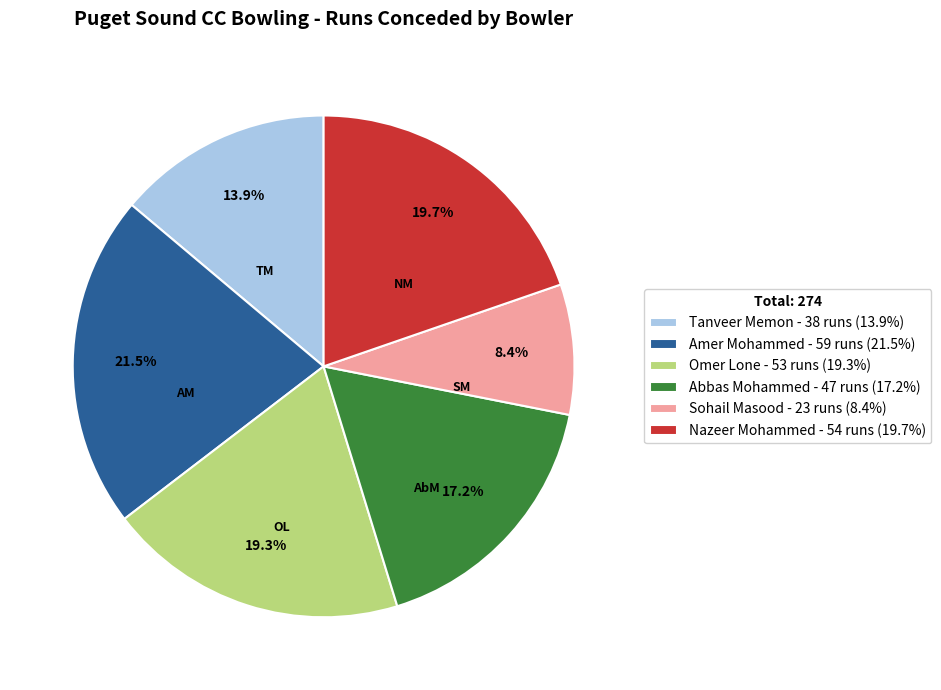

Approximately how many times larger is the value at Abbas Mohammed - 47 runs (17.2%) compared to Tanveer Memon - 38 runs (13.9%)?

1.2